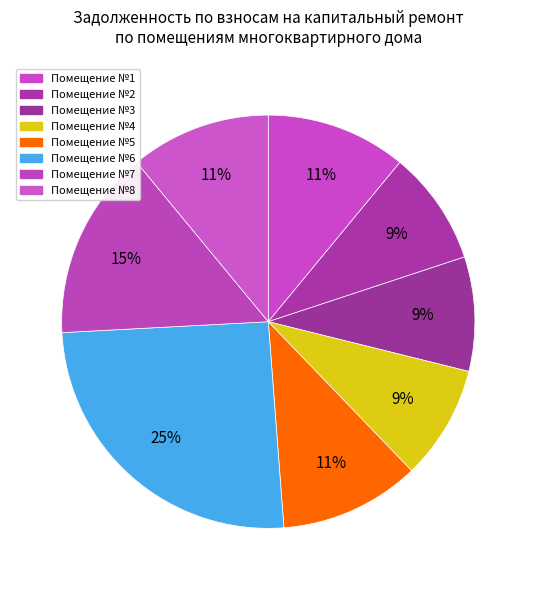

Count the number of slices in the pie.

8